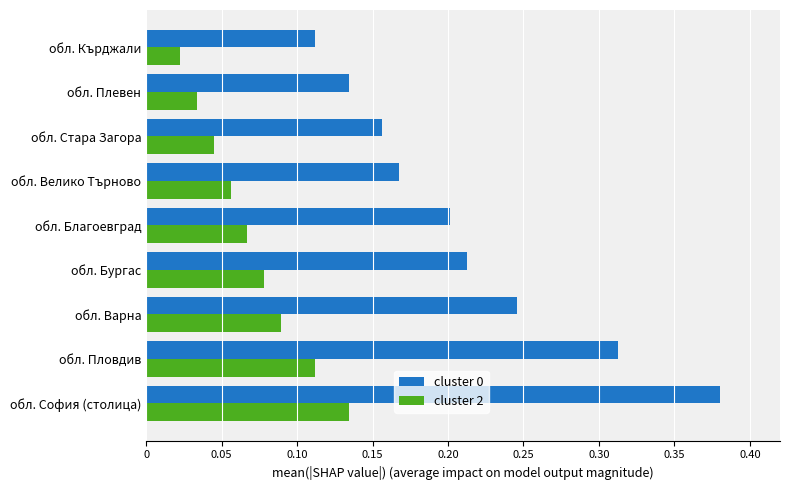

At which label is cluster 2 closest to 0?

обл. Кърджали